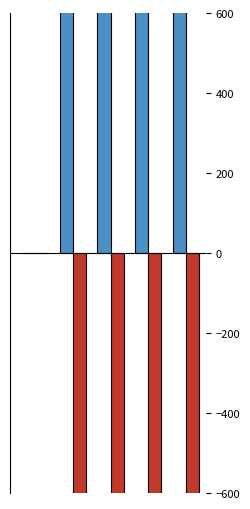

The value of Mar. 31, 2024 at 2 is 166104.4. True or false?

True